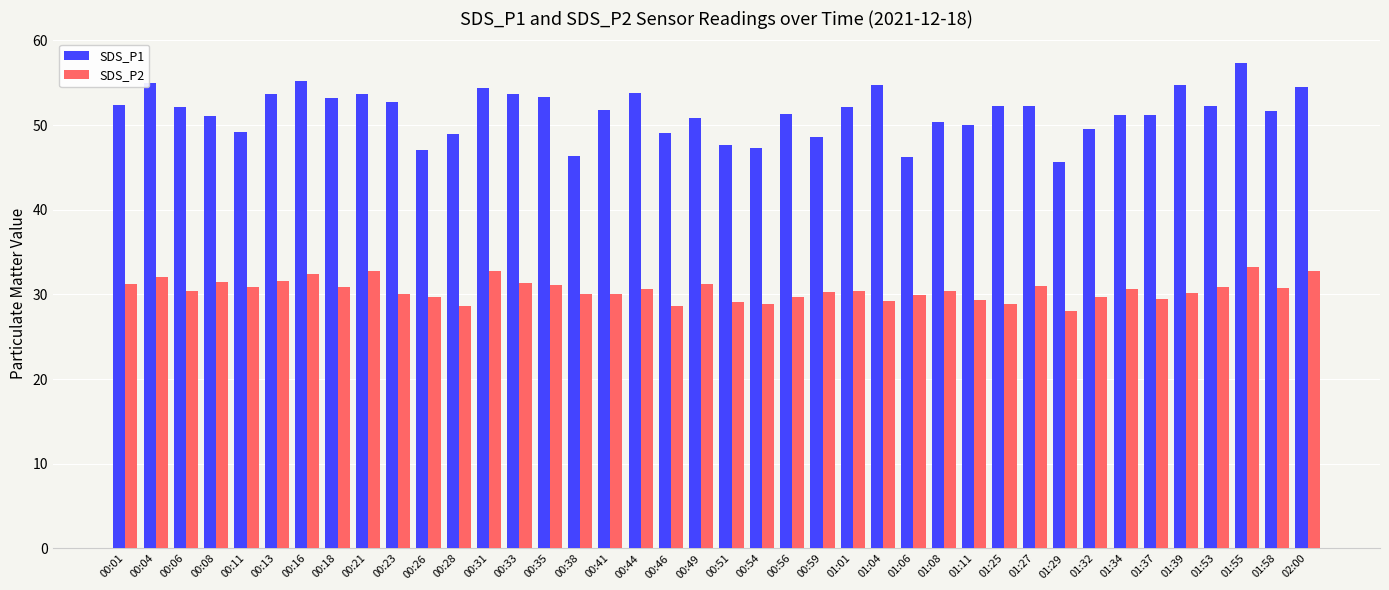

Which series changed the most between 00:56 and 01:29?

SDS_P1